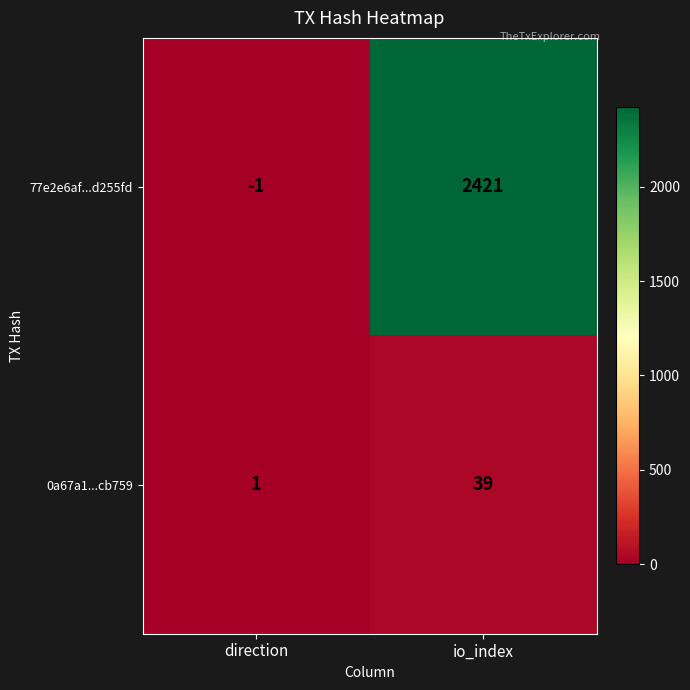

List the series in order of their overall mean, lowest first.

0a67a1...cb759, 77e2e6af...d255fd